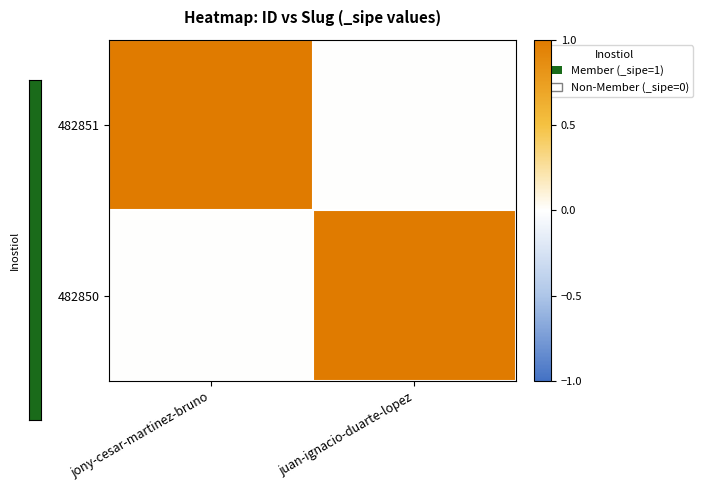

Rank the series by their maximum value, from lowest to highest.

482851, 482850